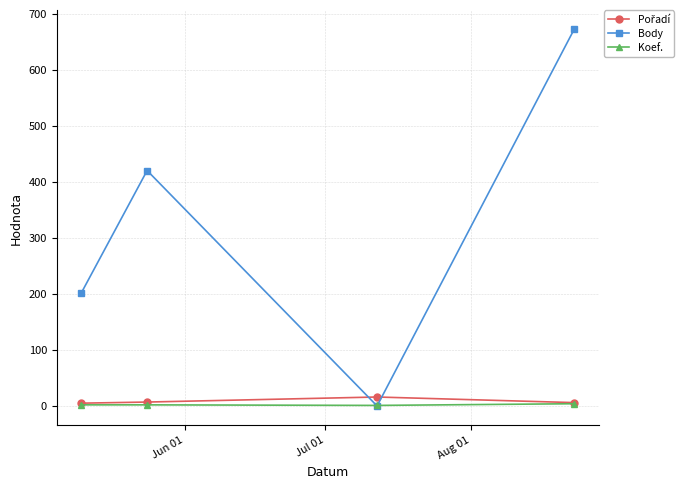

What is the greatest value displayed?

672